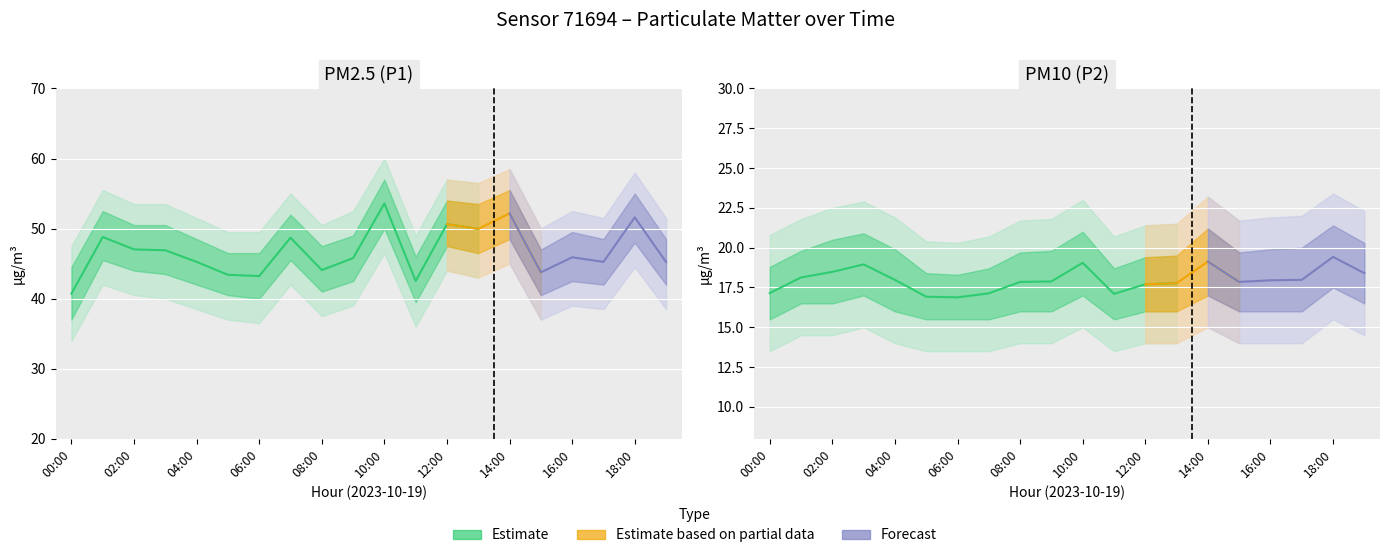

What is the label of the 11th point from the right?

09:00